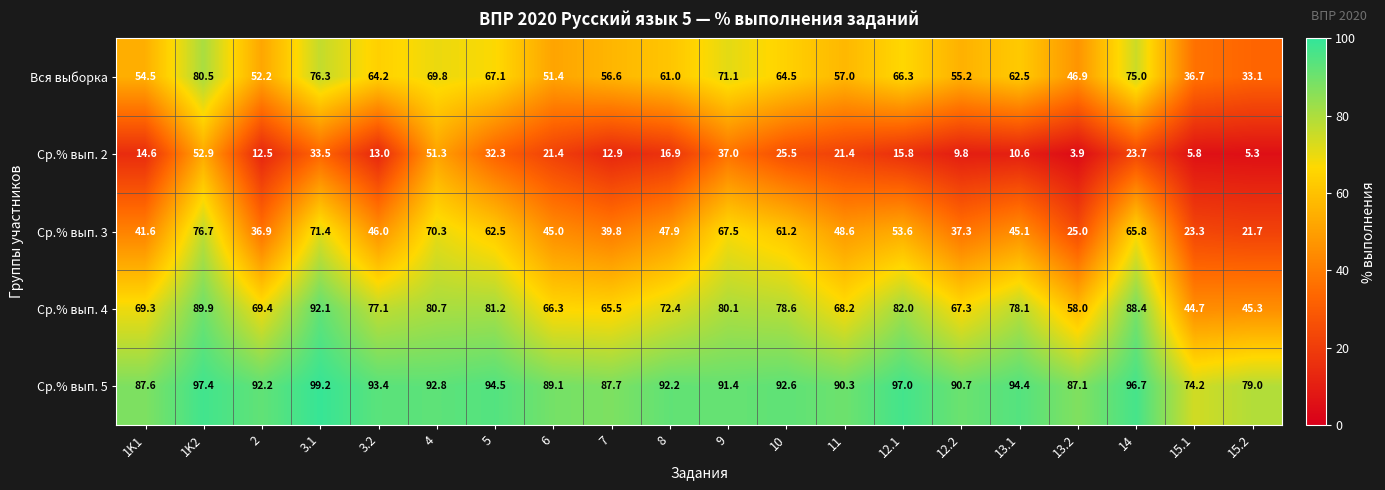

The value of Ср.% вып. 3 at 6 is 23.3. True or false?

False